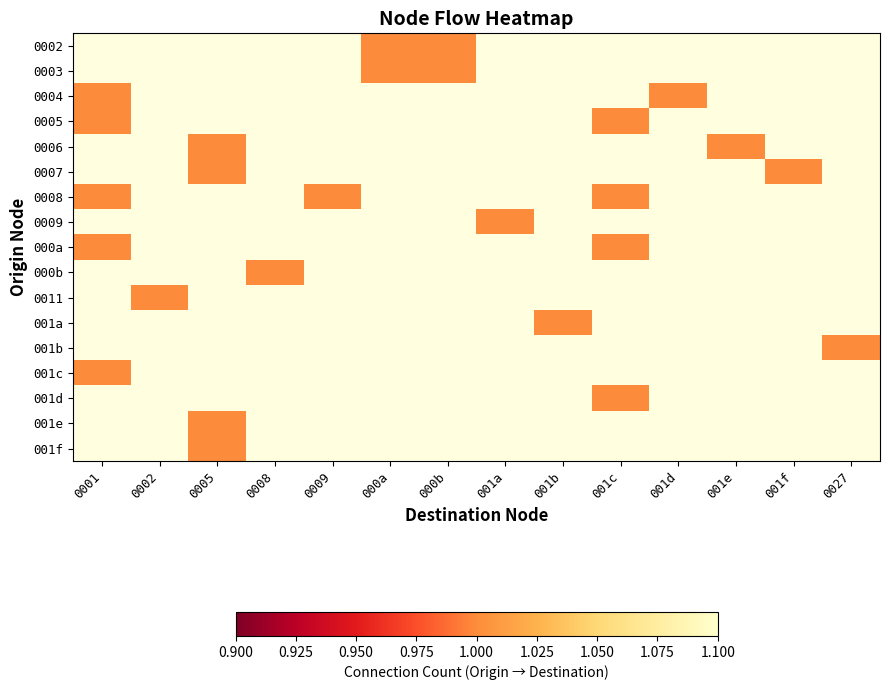

Rank the series by their maximum value, from highest to lowest.

0002, 0003, 0004, 0005, 0006, 0007, 0008, 0009, 000a, 000b, 0011, 001a, 001b, 001c, 001d, 001e, 001f